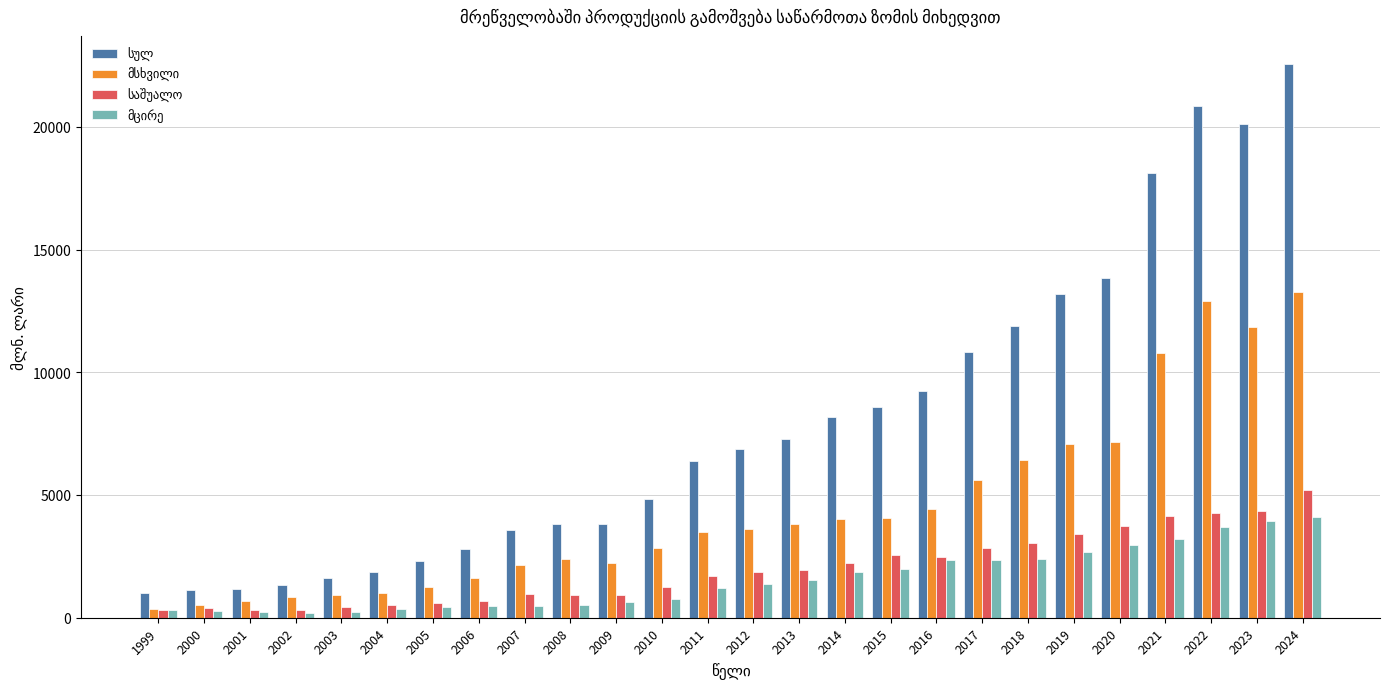

What is the greatest value displayed?

22573.5